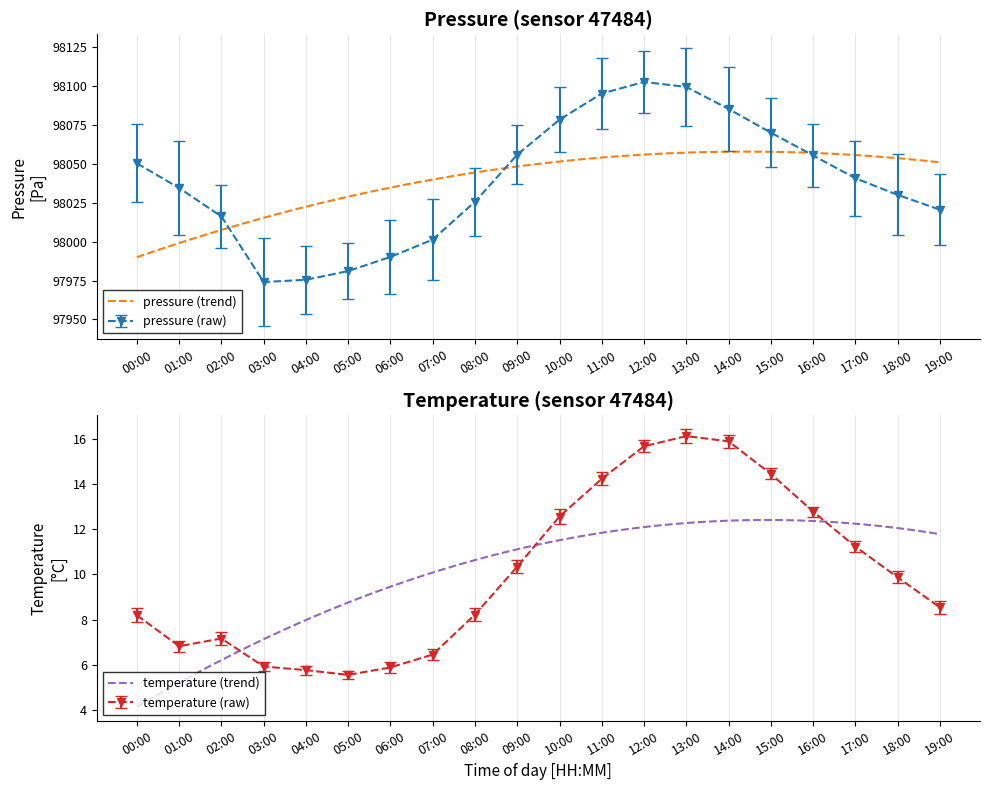

Where is the first local minimum for pressure?

03:00